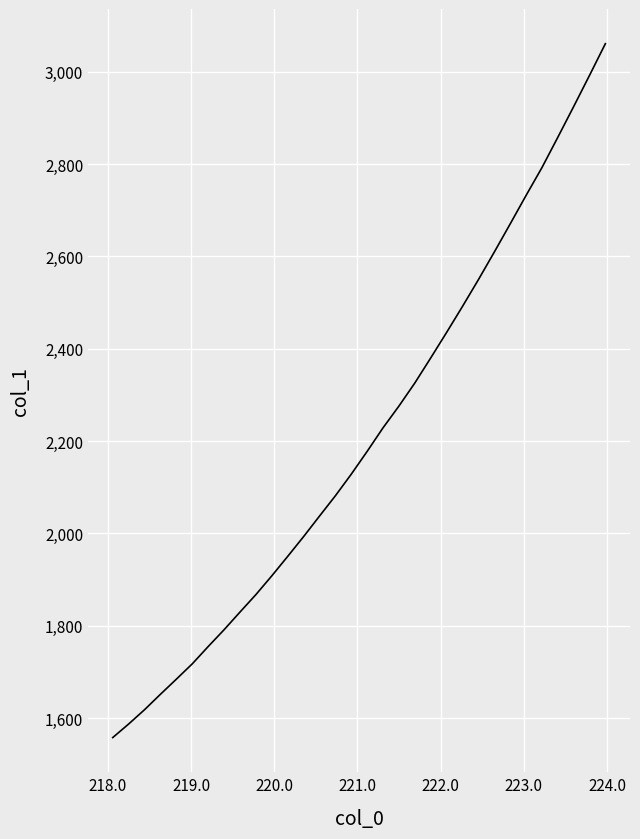

How many series are shown in this chart?

1